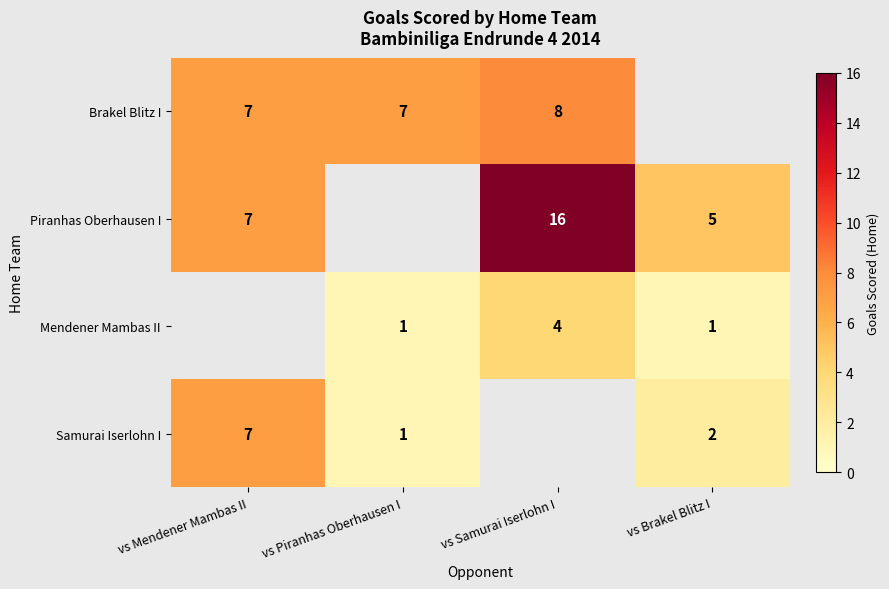

Is the value of Mendener Mambas II at vs Brakel Blitz I greater than the value of Brakel Blitz I at vs Mendener Mambas II?

No